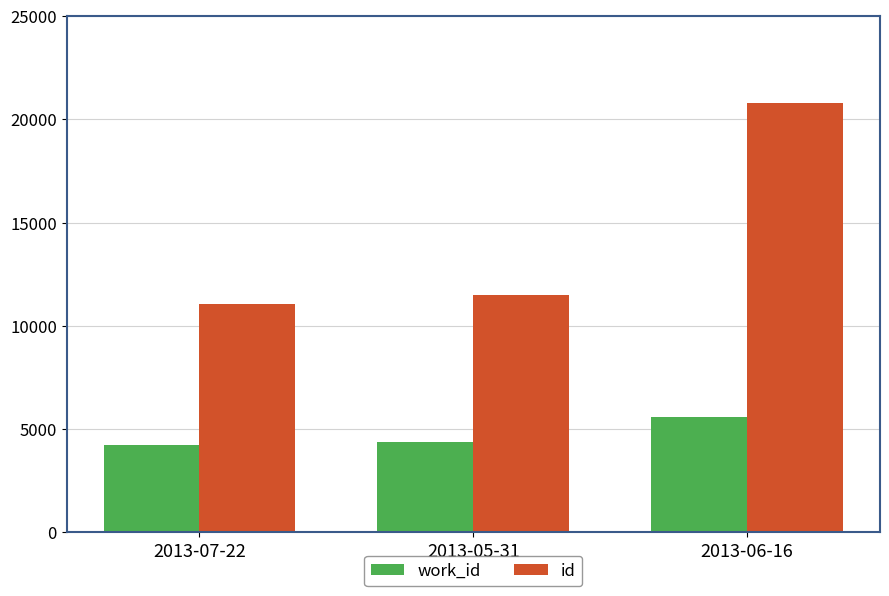

What is the label of the 2nd bar from the left?

2013-05-31